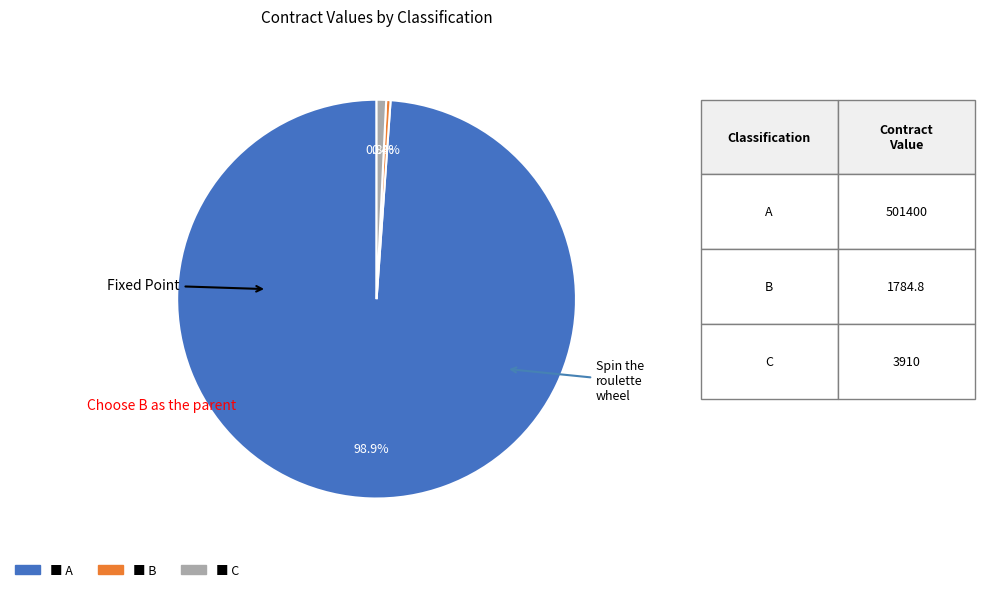

How many segments does this pie chart have?

3